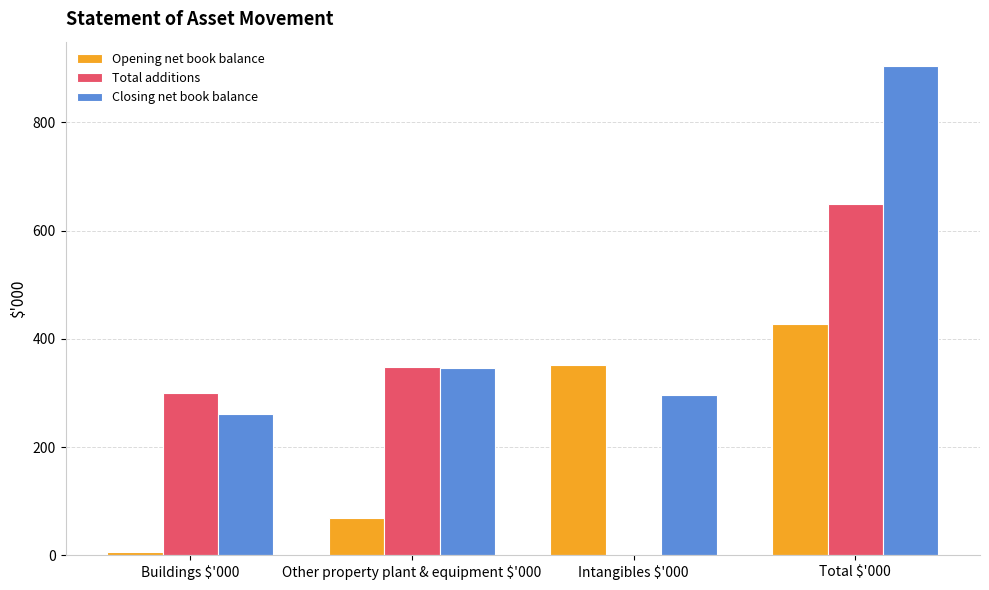

How many categories are shown in the chart?

4